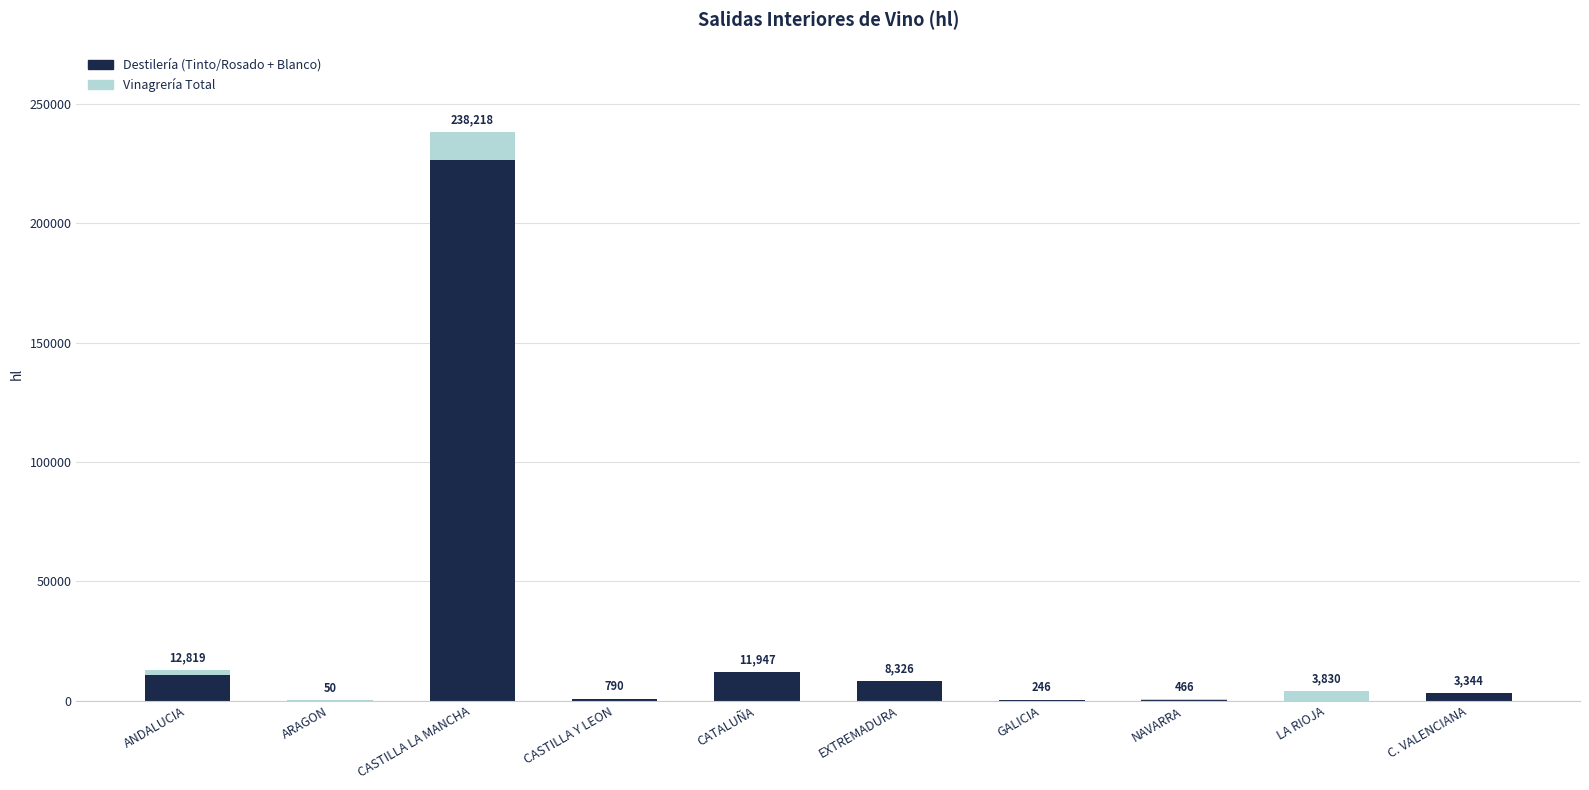

At which category is the sum across all series the highest?

CASTILLA LA MANCHA